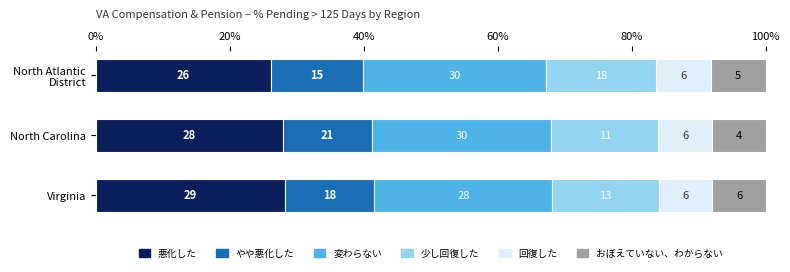

What are all the series names shown in the legend?

悪化した, やや悪化した, 変わらない, 少し回復した, 回復した, おぼえていない、わからない